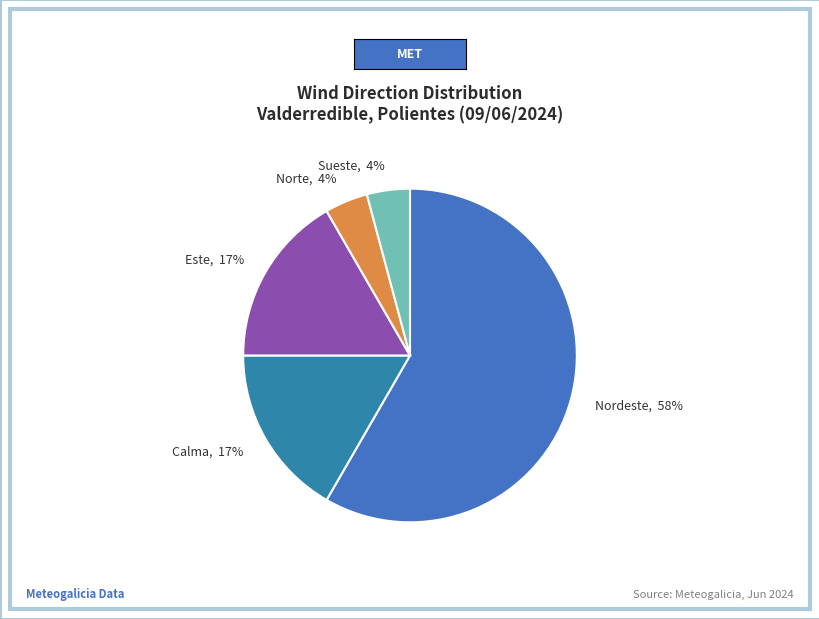

Is there a majority slice in this chart?

Yes